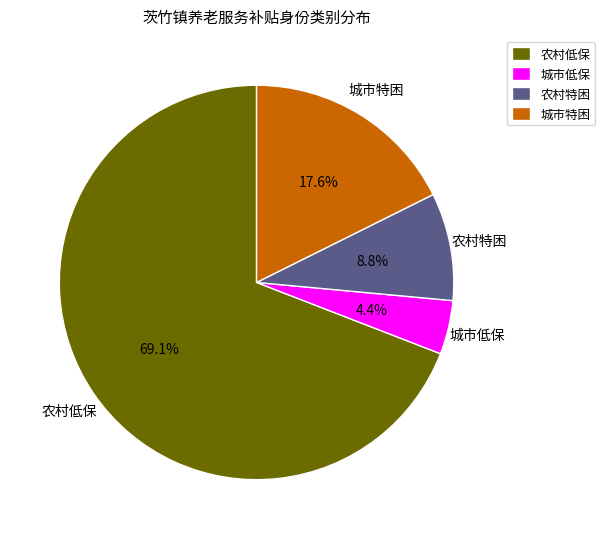

Do 城市低保 and 农村特困 together represent more than half of the pie?

No